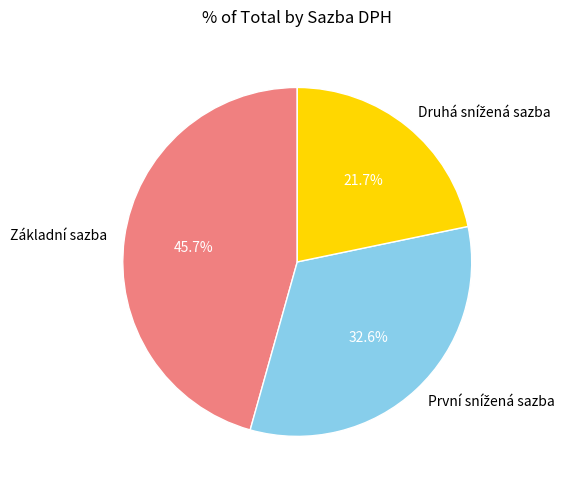

What percentage is the Základní sazba slice, to the nearest percent?

46%